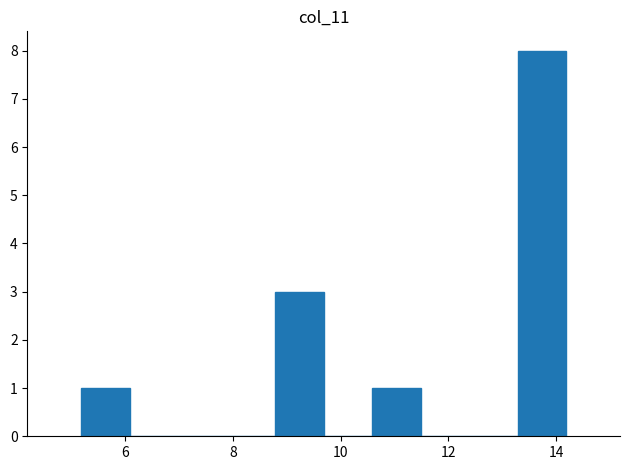

What is the height of the bar covering 8.8 to 9.6 on the x-axis? Neither the bar edges nor the heights are printed on the chart, so give them approximately, as read against the axes.

3